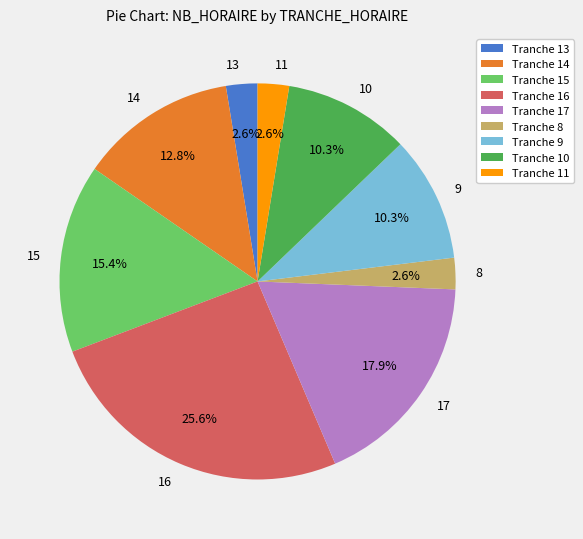

How many segments does this pie chart have?

9